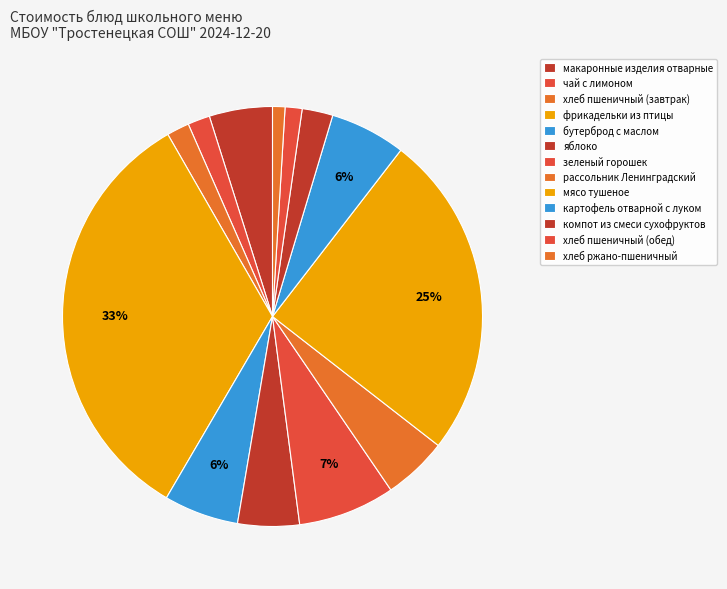

To the nearest percent, what is the difference between the largest and smallest slice percentages?

32%